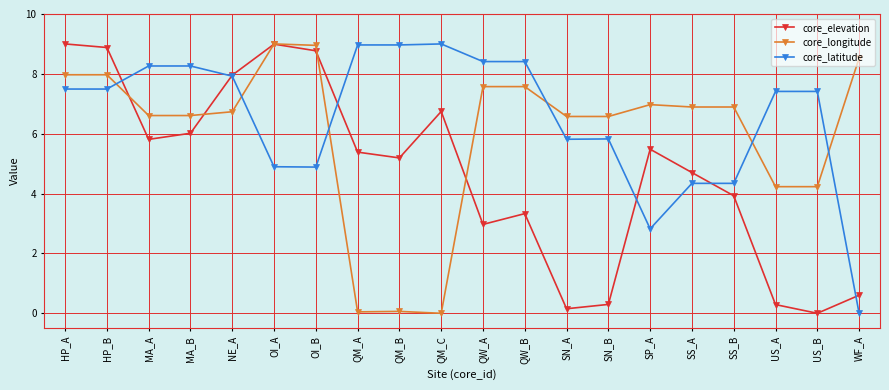

How many data points in core_elevation are above 5?

11